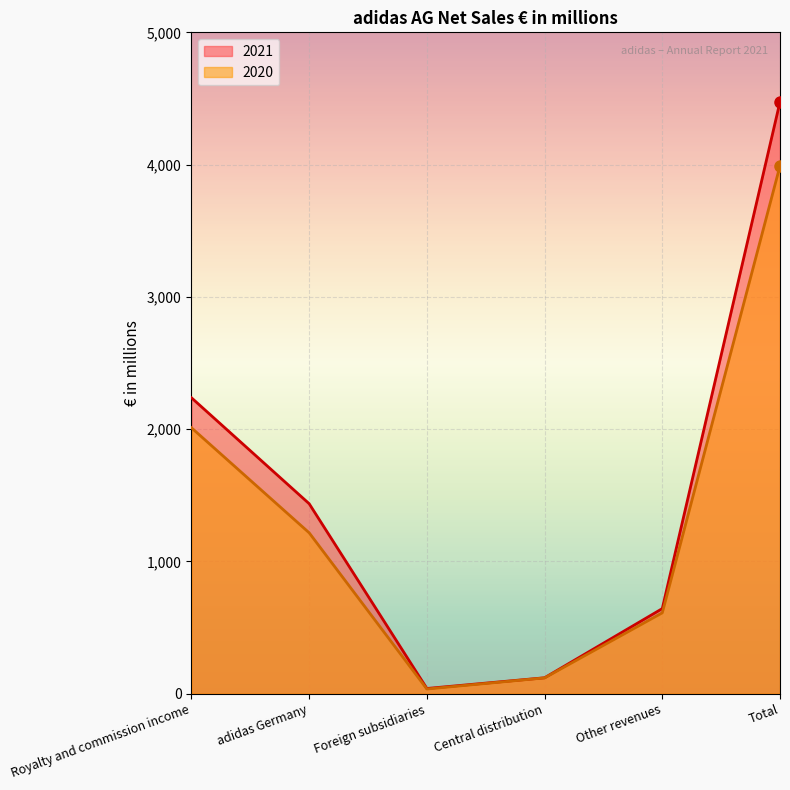

Is the value of 2020 at Royalty and commission income greater than the value of 2021 at adidas Germany?

Yes